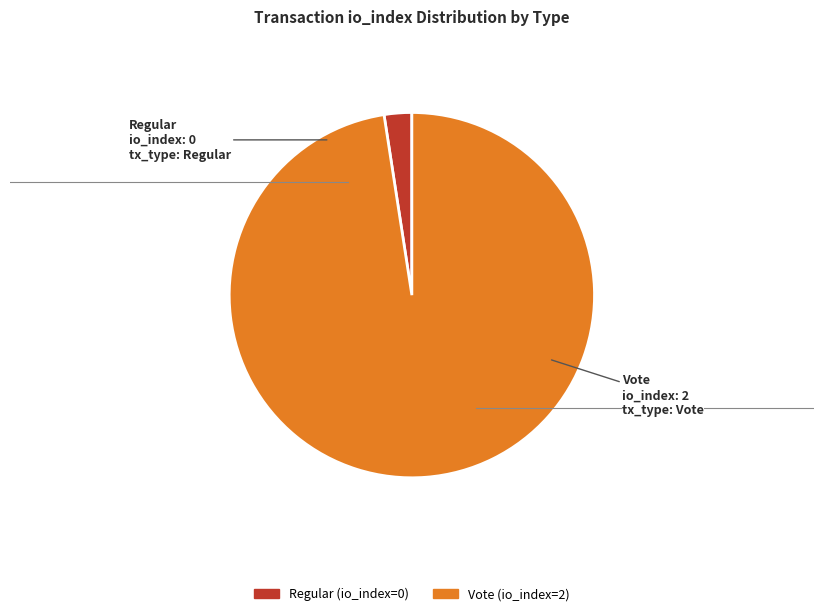

Does any single category account for the majority?

Yes